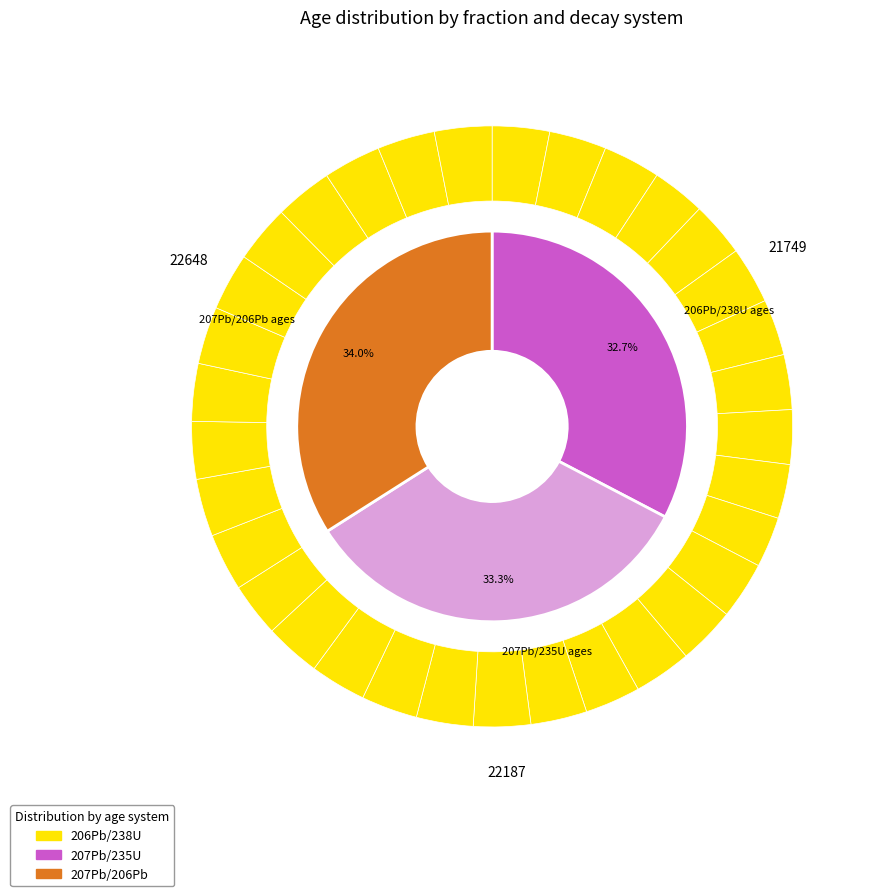

True or false: 9 accounts for 14% of the total.

False